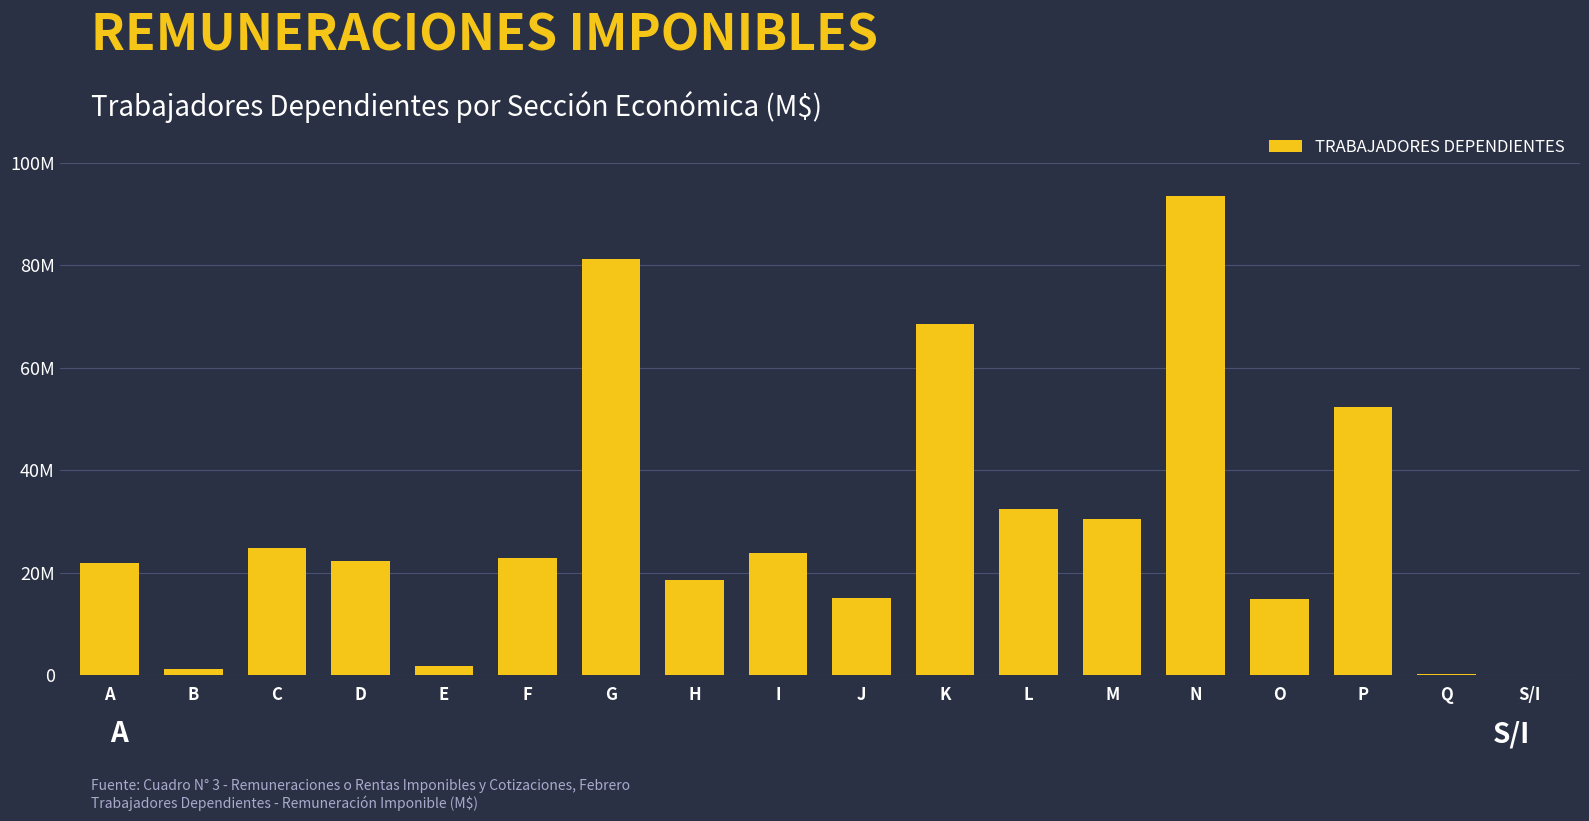

Are the bars horizontal?

No